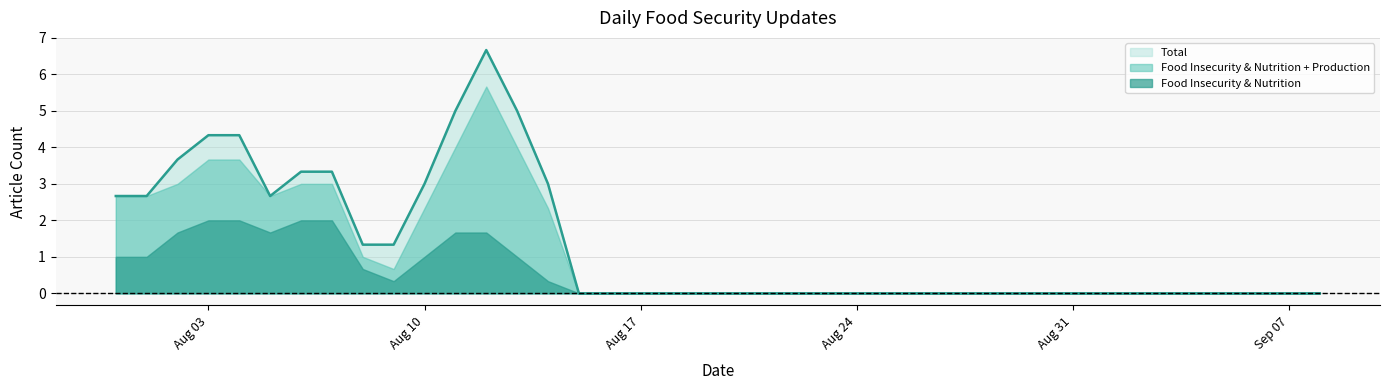

What is the greatest value displayed?

6.7